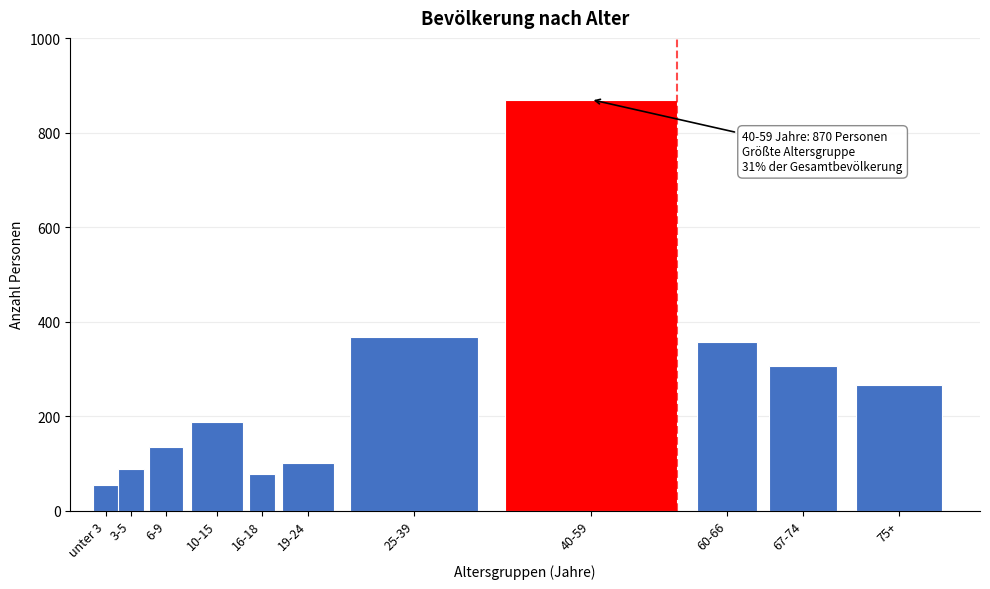

Reading left to right, transcribe all the data shown in this chart.

54	88	134	187	78	101	368	870	356	305	266